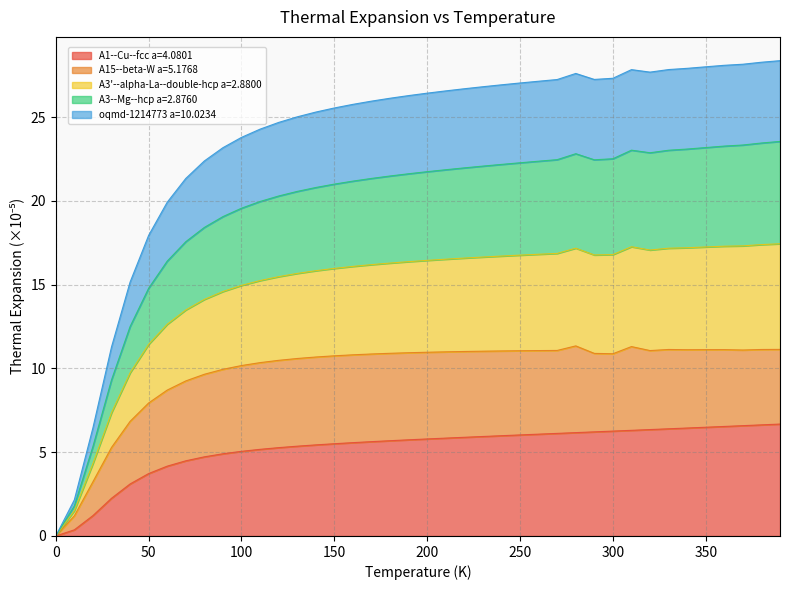

What is the highest value of the A1--Cu--fcc a=4.0801 series?

6.7